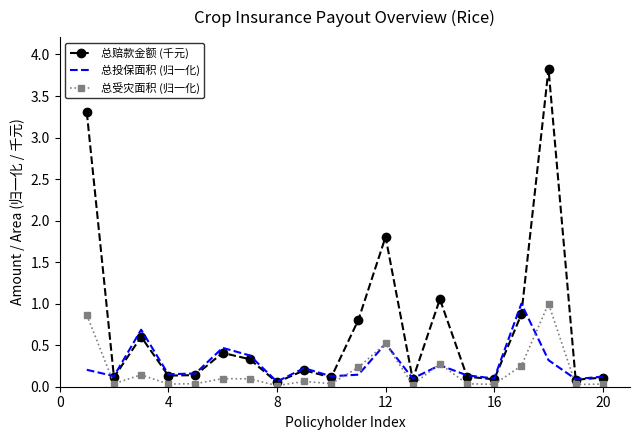

Which series has the widest spread of values?

总赔款金额 (千元)